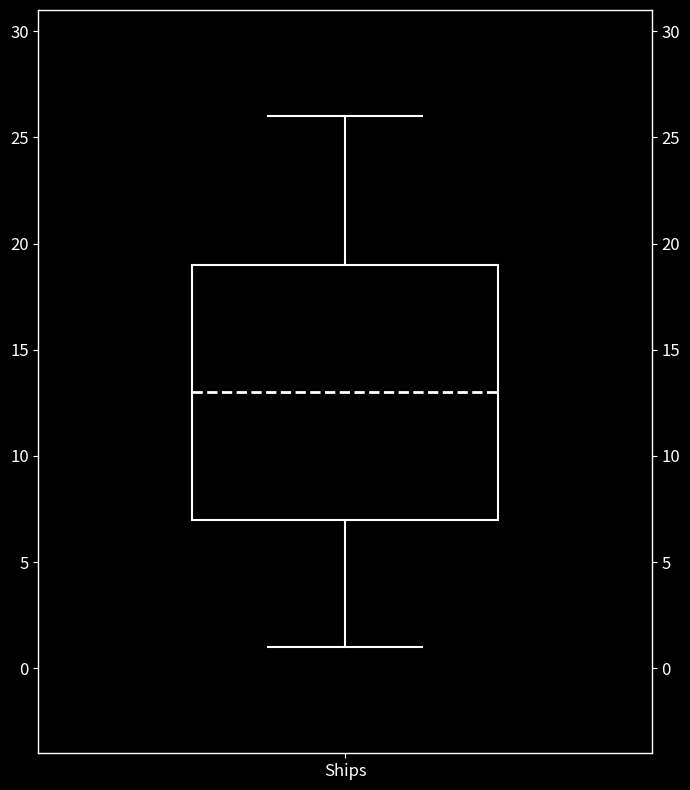

Transcribe this box plot: give where the median line is, the range the box spans, and where the two whiskers end, as read against the y-axis. The values are not printed on the chart, so give them approximately, as read against the axis.

median 13, box 7 to 19, whiskers 1 to 26